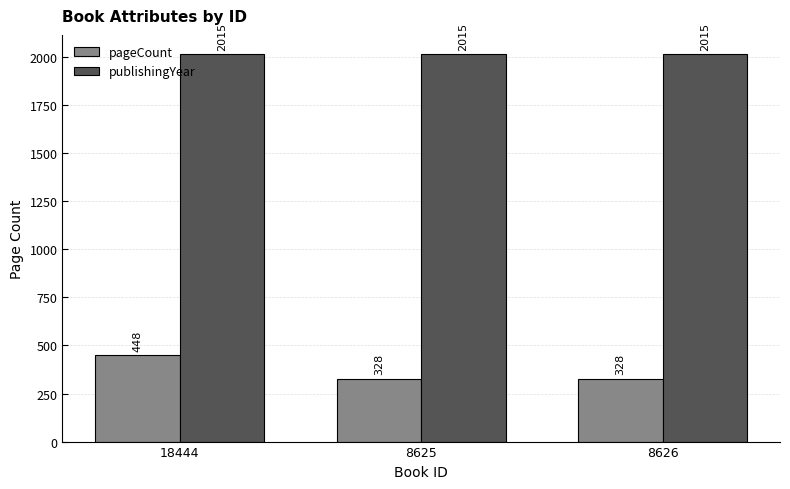

What is the minimum value shown in the chart?

328